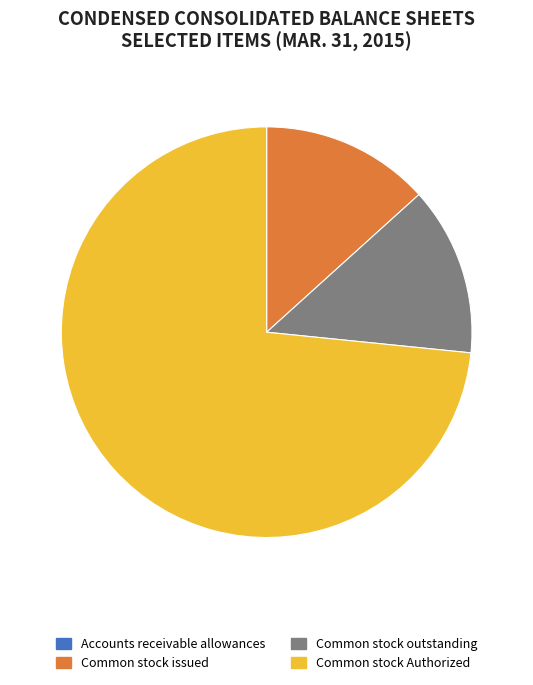

Is it true that Common stock issued is 13% of the pie?

True